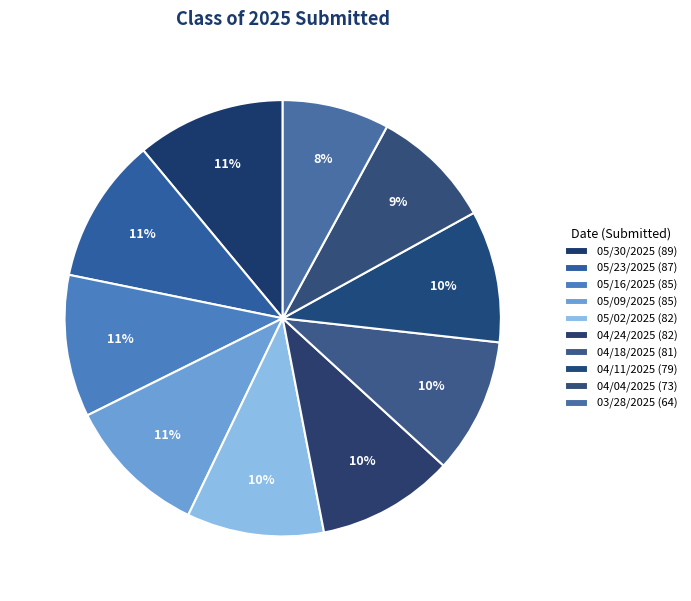

Does 03/28/2025 account for over 50% of the chart?

No